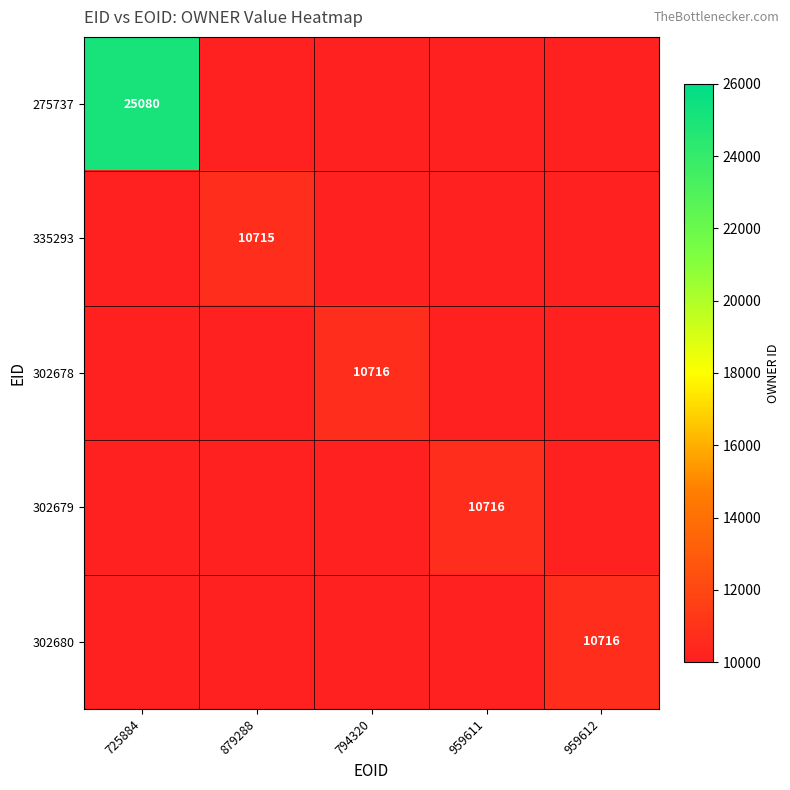

Which series has the largest range (max minus min)?

275737